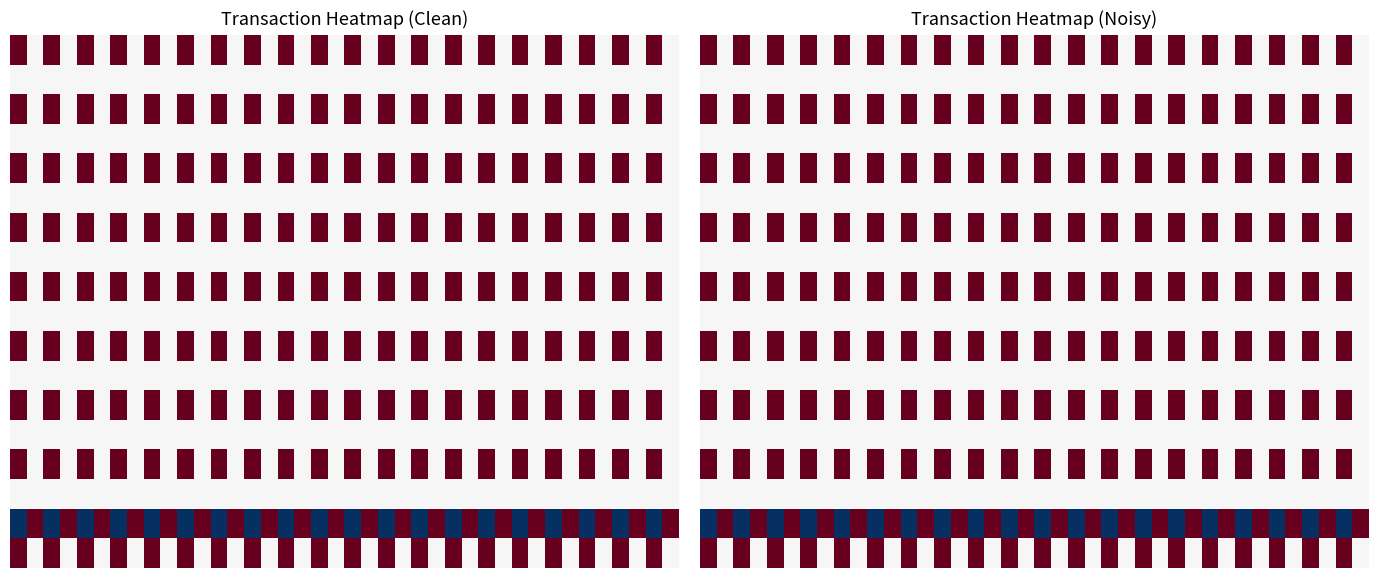

What is the greatest value displayed?

1